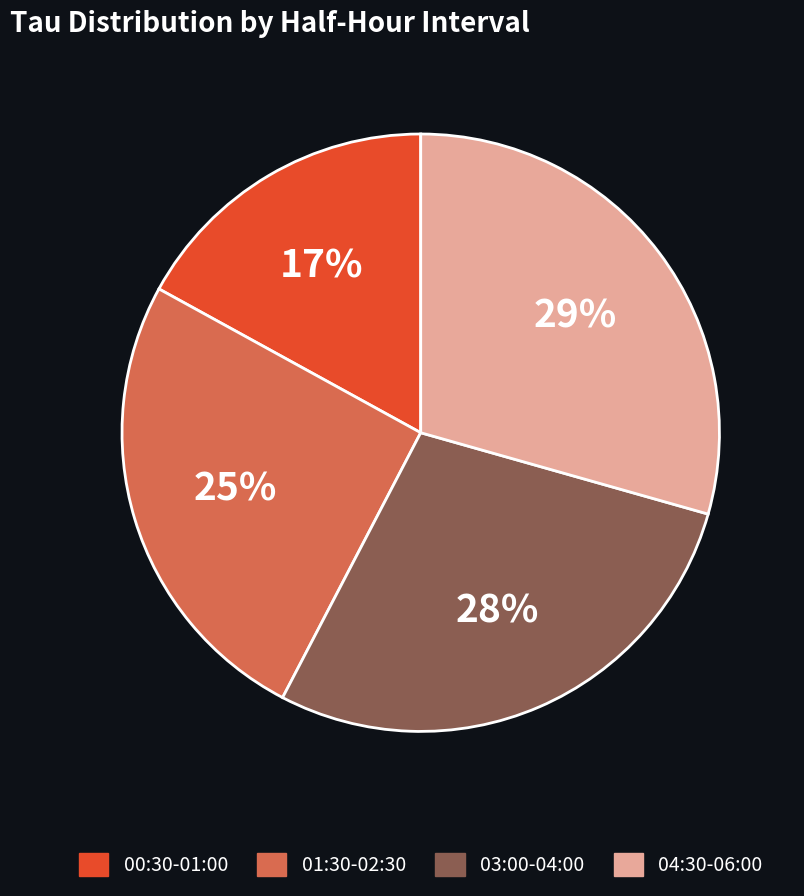

To the nearest percent, what is the difference between the largest and smallest slice percentages?

12%